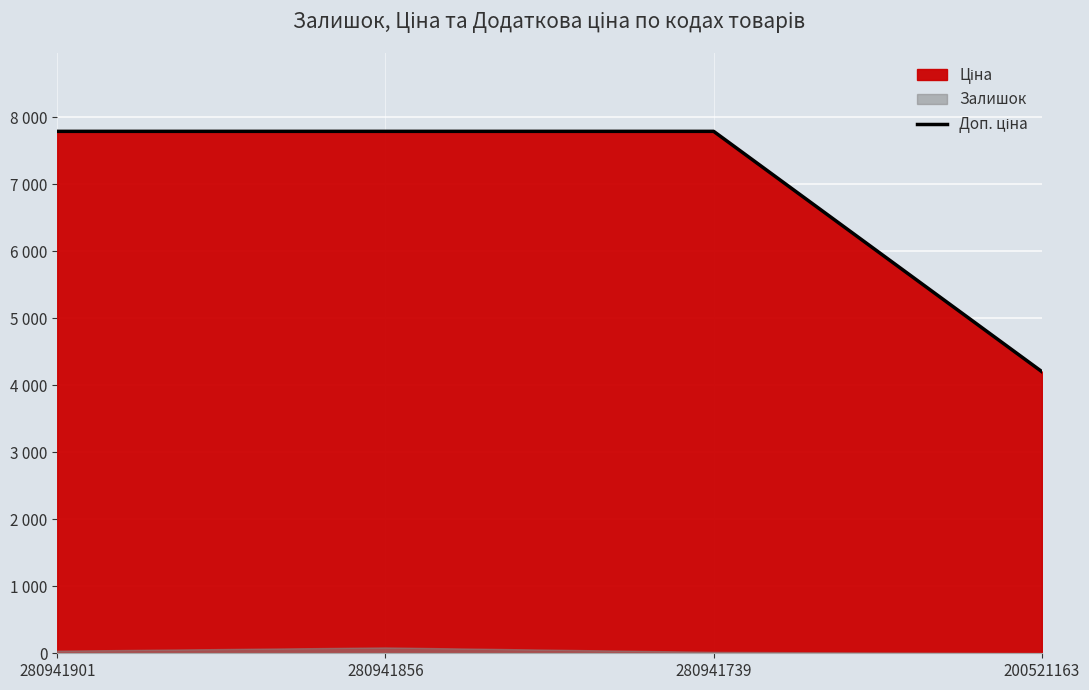

Reading right to left, list all the values displayed in this chart.

4205.0	7792.9	7792.9	7792.9